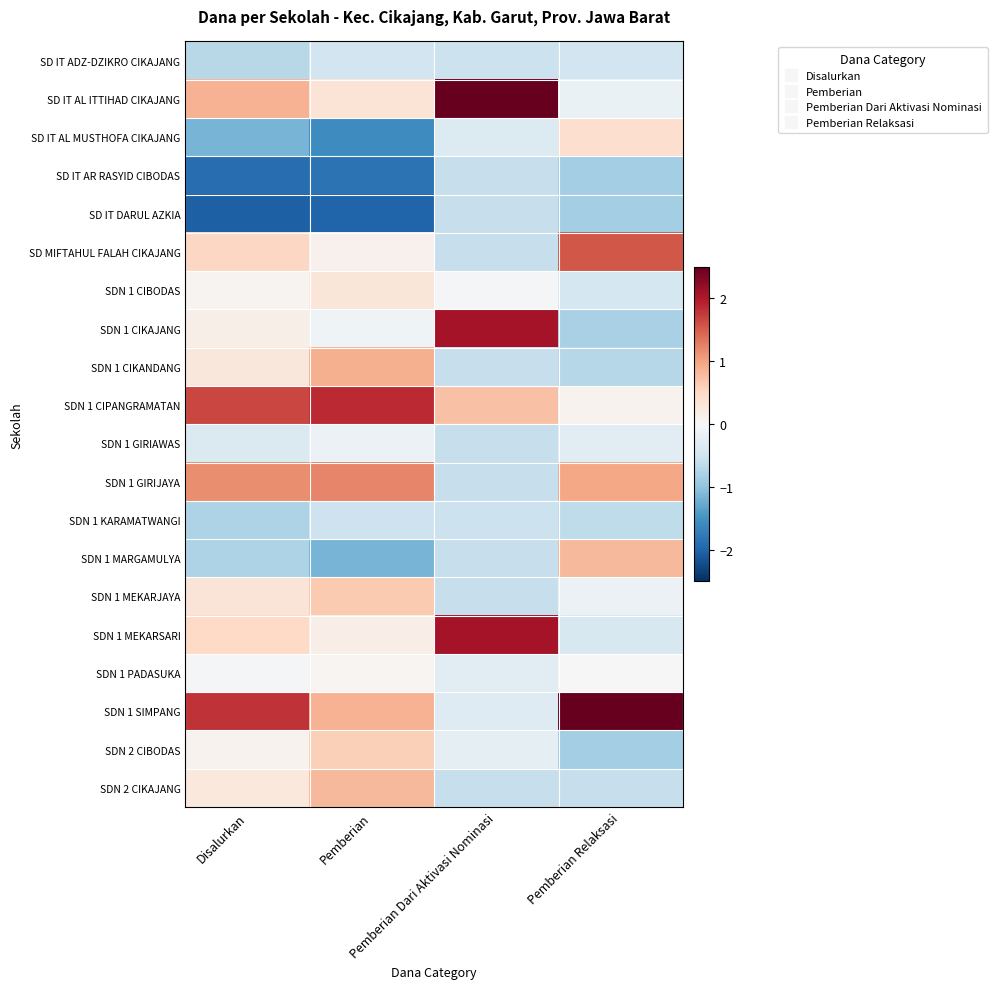

Reading left to right, list all the values displayed in this chart.

SD IT ADZ-DZIKRO CIKAJANG: Disalurkan=-0.7	Pemberian=-0.5	Pemberian Dari Aktivasi Nominasi=-0.5	Pemberian Relaksasi=-0.5
SD IT AL ITTIHAD CIKAJANG: Disalurkan=0.9	Pemberian=0.3	Pemberian Dari Aktivasi Nominasi=2.6	Pemberian Relaksasi=-0.2
SD IT AL MUSTHOFA CIKAJANG: Disalurkan=-1.2	Pemberian=-1.6	Pemberian Dari Aktivasi Nominasi=-0.3	Pemberian Relaksasi=0.4
SD IT AR RASYID CIBODAS: Disalurkan=-1.9	Pemberian=-1.9	Pemberian Dari Aktivasi Nominasi=-0.6	Pemberian Relaksasi=-0.8
SD IT DARUL AZKIA: Disalurkan=-2.0	Pemberian=-2.0	Pemberian Dari Aktivasi Nominasi=-0.6	Pemberian Relaksasi=-0.9
SD MIFTAHUL FALAH CIKAJANG: Disalurkan=0.5	Pemberian=0.1	Pemberian Dari Aktivasi Nominasi=-0.6	Pemberian Relaksasi=1.6
SDN 1 CIBODAS: Disalurkan=0.1	Pemberian=0.3	Pemberian Dari Aktivasi Nominasi=-0.0	Pemberian Relaksasi=-0.4
SDN 1 CIKAJANG: Disalurkan=0.1	Pemberian=-0.1	Pemberian Dari Aktivasi Nominasi=2.1	Pemberian Relaksasi=-0.8
SDN 1 CIKANDANG: Disalurkan=0.3	Pemberian=0.9	Pemberian Dari Aktivasi Nominasi=-0.6	Pemberian Relaksasi=-0.7
SDN 1 CIPANGRAMATAN: Disalurkan=1.7	Pemberian=1.9	Pemberian Dari Aktivasi Nominasi=0.7	Pemberian Relaksasi=0.1
SDN 1 GIRIAWAS: Disalurkan=-0.4	Pemberian=-0.1	Pemberian Dari Aktivasi Nominasi=-0.6	Pemberian Relaksasi=-0.3
SDN 1 GIRIJAYA: Disalurkan=1.2	Pemberian=1.2	Pemberian Dari Aktivasi Nominasi=-0.6	Pemberian Relaksasi=1.0
SDN 1 KARAMATWANGI: Disalurkan=-0.8	Pemberian=-0.5	Pemberian Dari Aktivasi Nominasi=-0.5	Pemberian Relaksasi=-0.6
SDN 1 MARGAMULYA: Disalurkan=-0.8	Pemberian=-1.2	Pemberian Dari Aktivasi Nominasi=-0.6	Pemberian Relaksasi=0.8
SDN 1 MEKARJAYA: Disalurkan=0.3	Pemberian=0.7	Pemberian Dari Aktivasi Nominasi=-0.6	Pemberian Relaksasi=-0.2
SDN 1 MEKARSARI: Disalurkan=0.5	Pemberian=0.2	Pemberian Dari Aktivasi Nominasi=2.1	Pemberian Relaksasi=-0.4
SDN 1 PADASUKA: Disalurkan=-0.0	Pemberian=0.1	Pemberian Dari Aktivasi Nominasi=-0.3	Pemberian Relaksasi=0.0
SDN 1 SIMPANG: Disalurkan=1.8	Pemberian=0.9	Pemberian Dari Aktivasi Nominasi=-0.3	Pemberian Relaksasi=3.3
SDN 2 CIBODAS: Disalurkan=0.1	Pemberian=0.6	Pemberian Dari Aktivasi Nominasi=-0.2	Pemberian Relaksasi=-0.9
SDN 2 CIKAJANG: Disalurkan=0.3	Pemberian=0.8	Pemberian Dari Aktivasi Nominasi=-0.6	Pemberian Relaksasi=-0.6